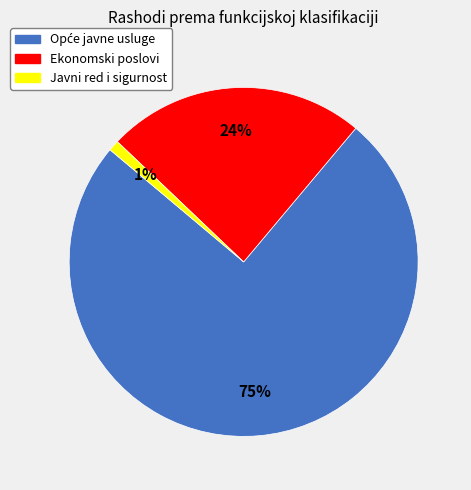

True or false: Javni red i sigurnost accounts for 1% of the total.

True